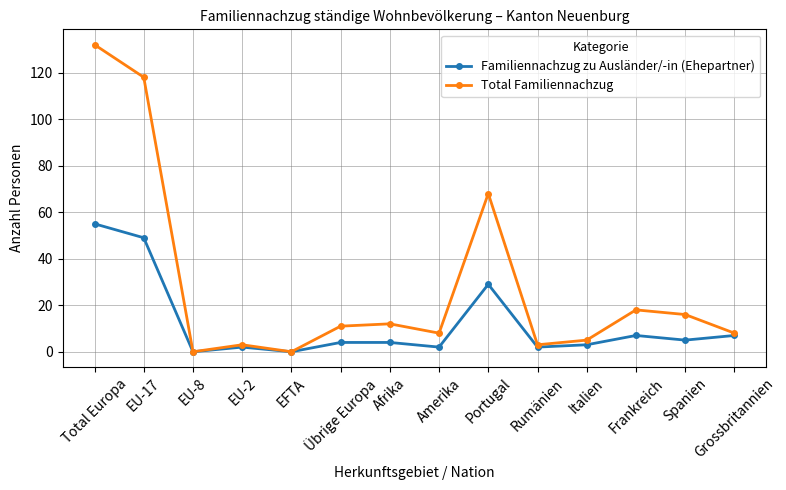

The value of Total Familiennachzug at Spanien is 16. True or false?

True